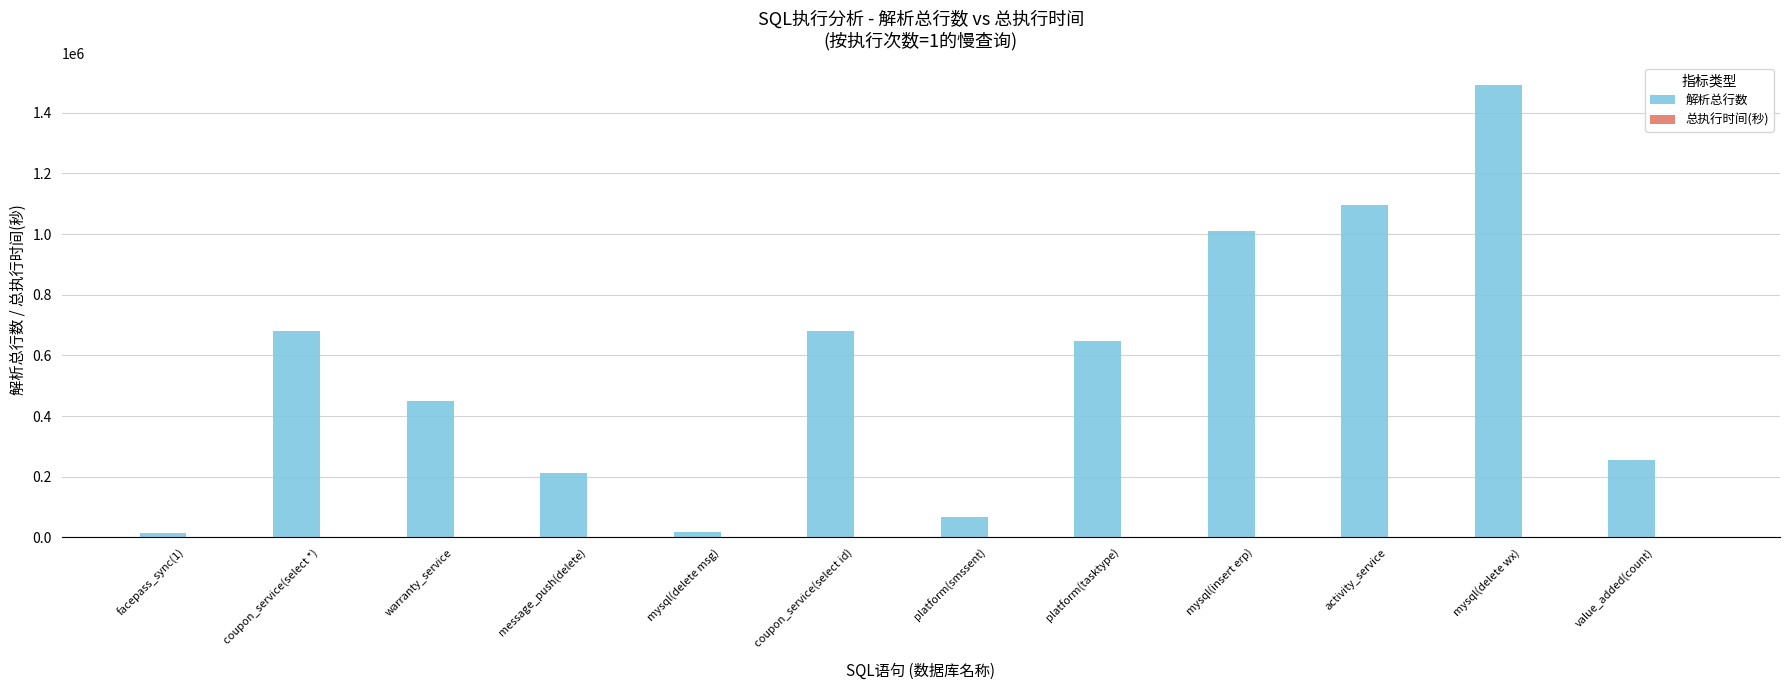

Which label corresponds to the largest value in the chart?

mysql(delete wx)